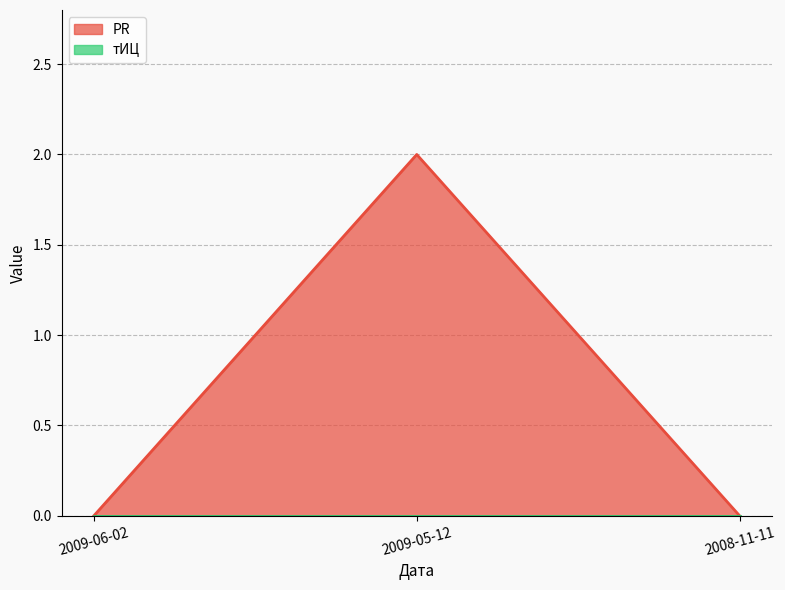

How many values exceed 0?

1